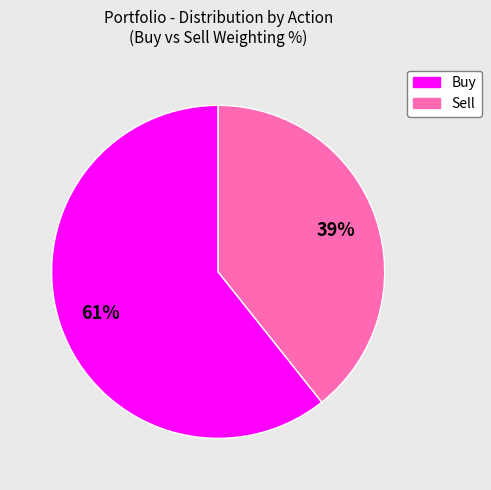

Is there any slice that represents more than half of the pie?

Yes